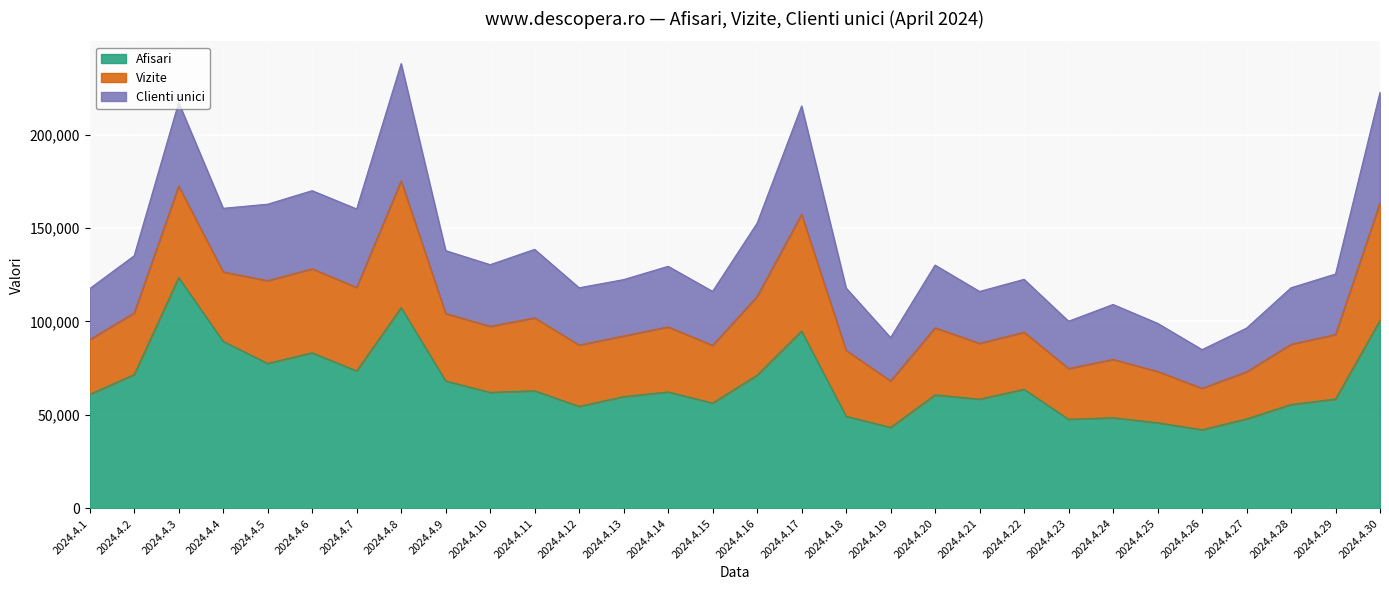

What is the difference between the second highest and minimum values in the Afisari series?

65362